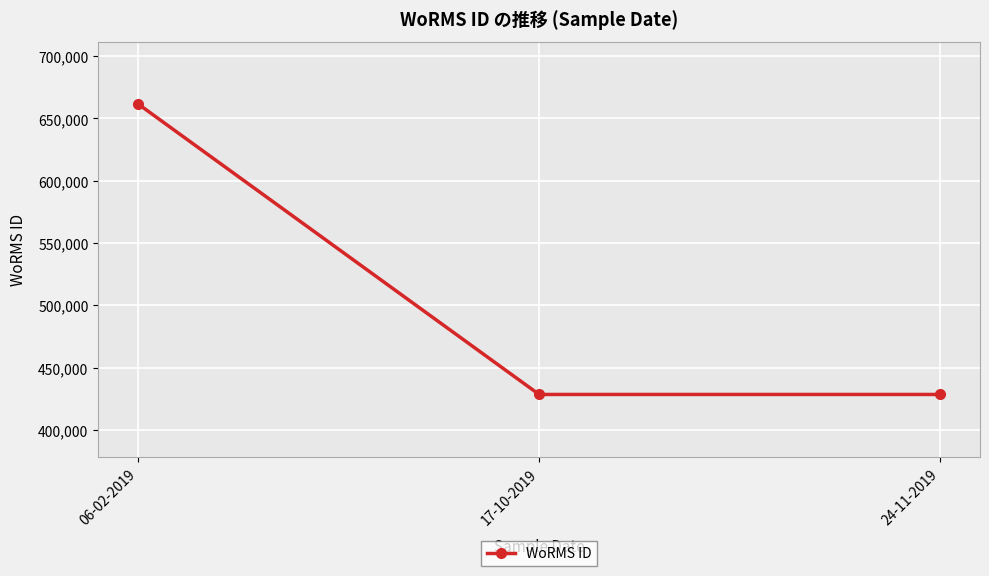

Is it true that the value at 17-10-2019 is 617633?

False